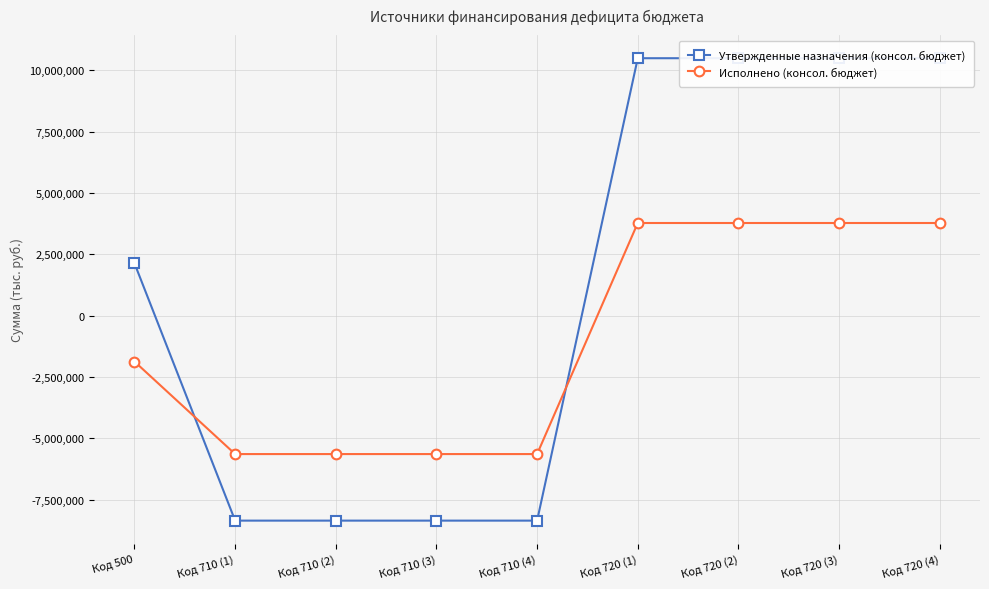

At which category is the sum across all series the highest?

Код 720 (1)